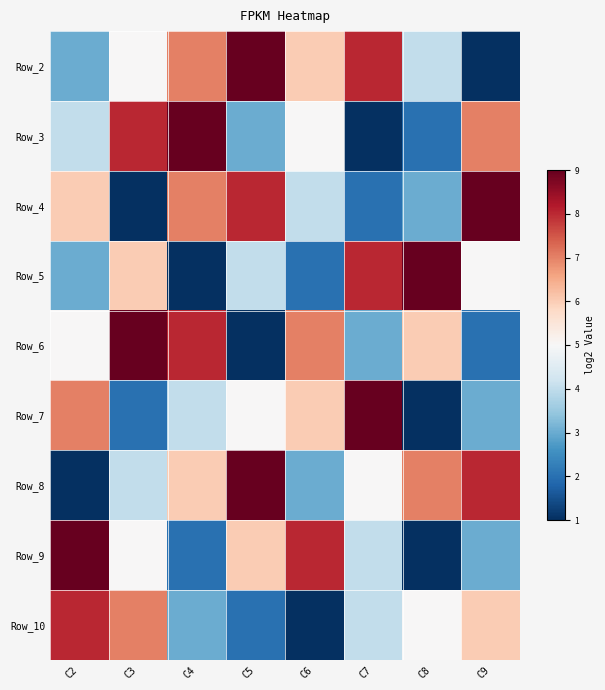

Reading left to right, what are all the values shown in this chart?

Row_2: C2=-0.5	C3=0.0	C4=0.5	C5=1.0	C6=0.2	C7=0.8	C8=-0.2	C9=-1.0
Row_3: C2=-0.2	C3=0.8	C4=1.0	C5=-0.5	C6=0.0	C7=-1.0	C8=-0.8	C9=0.5
Row_4: C2=0.2	C3=-1.0	C4=0.5	C5=0.8	C6=-0.2	C7=-0.8	C8=-0.5	C9=1.0
Row_5: C2=-0.5	C3=0.2	C4=-1.0	C5=-0.2	C6=-0.8	C7=0.8	C8=1.0	C9=0.0
Row_6: C2=0.0	C3=1.0	C4=0.8	C5=-1.0	C6=0.5	C7=-0.5	C8=0.2	C9=-0.8
Row_7: C2=0.5	C3=-0.8	C4=-0.2	C5=0.0	C6=0.2	C7=1.0	C8=-1.0	C9=-0.5
Row_8: C2=-1.0	C3=-0.2	C4=0.2	C5=1.0	C6=-0.5	C7=0.0	C8=0.5	C9=0.8
Row_9: C2=1.0	C3=0.0	C4=-0.8	C5=0.2	C6=0.8	C7=-0.2	C8=-1.0	C9=-0.5
Row_10: C2=0.8	C3=0.5	C4=-0.5	C5=-0.8	C6=-1.0	C7=-0.2	C8=0.0	C9=0.2